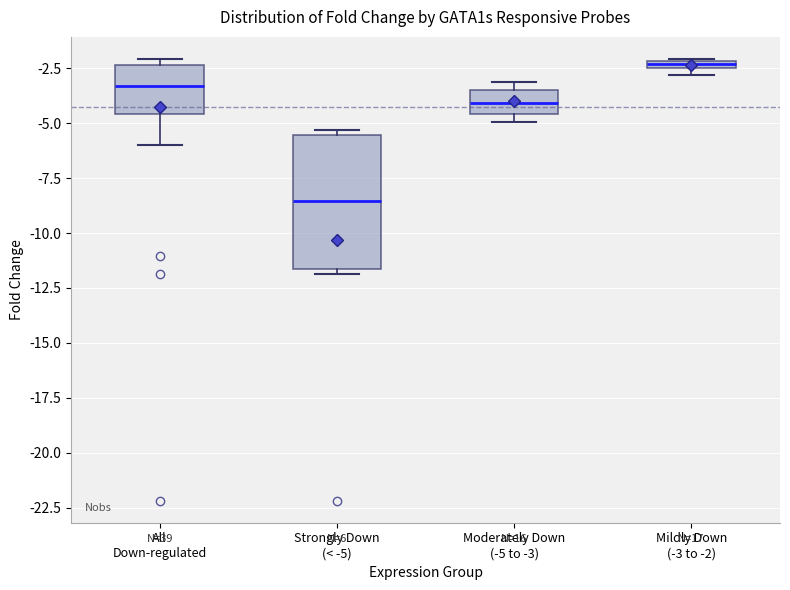

Comparing the boxes themselves (not the whiskers), which one is the tallest?

Strongly Down (< -5)